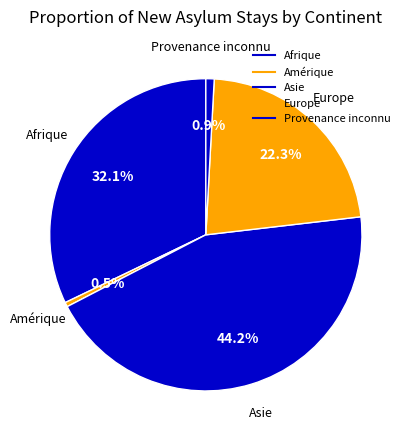

Which category has the biggest portion of the pie?

Asie